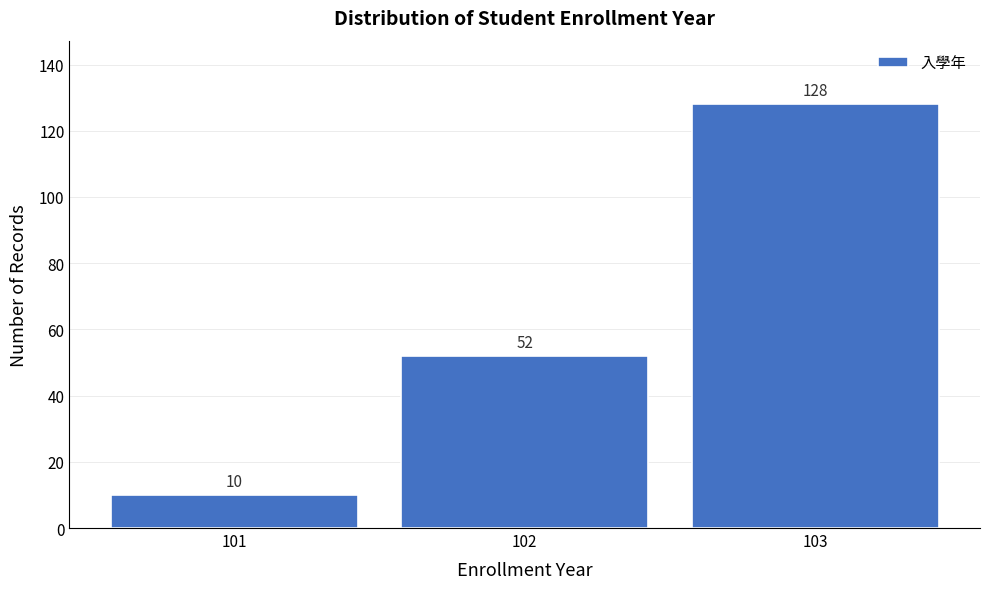

Reading left to right, transcribe this chart: for each bar, give the range it covers on the x-axis and its height.

100.5 to 101.5: 10
101.5 to 102.5: 52
102.5 to 103.5: 128